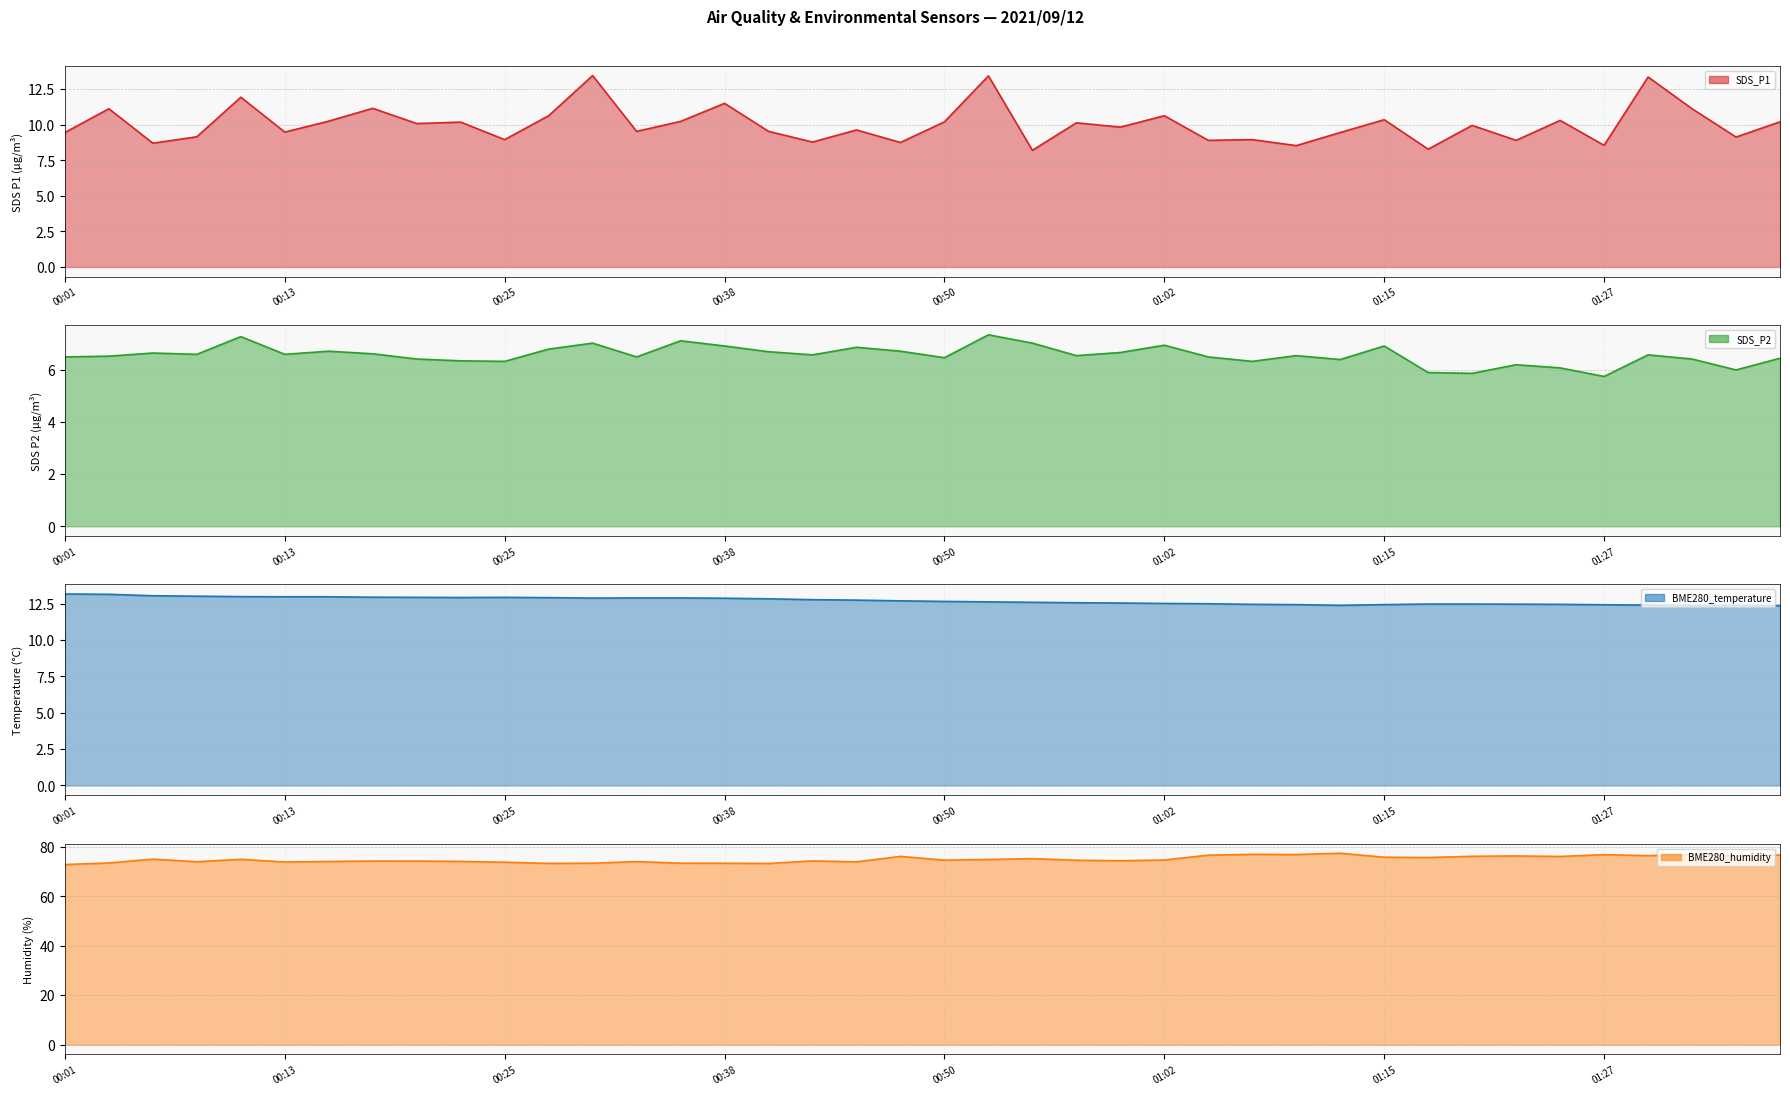

Which series changed the most between 00:38 and 18?

SDS_P1